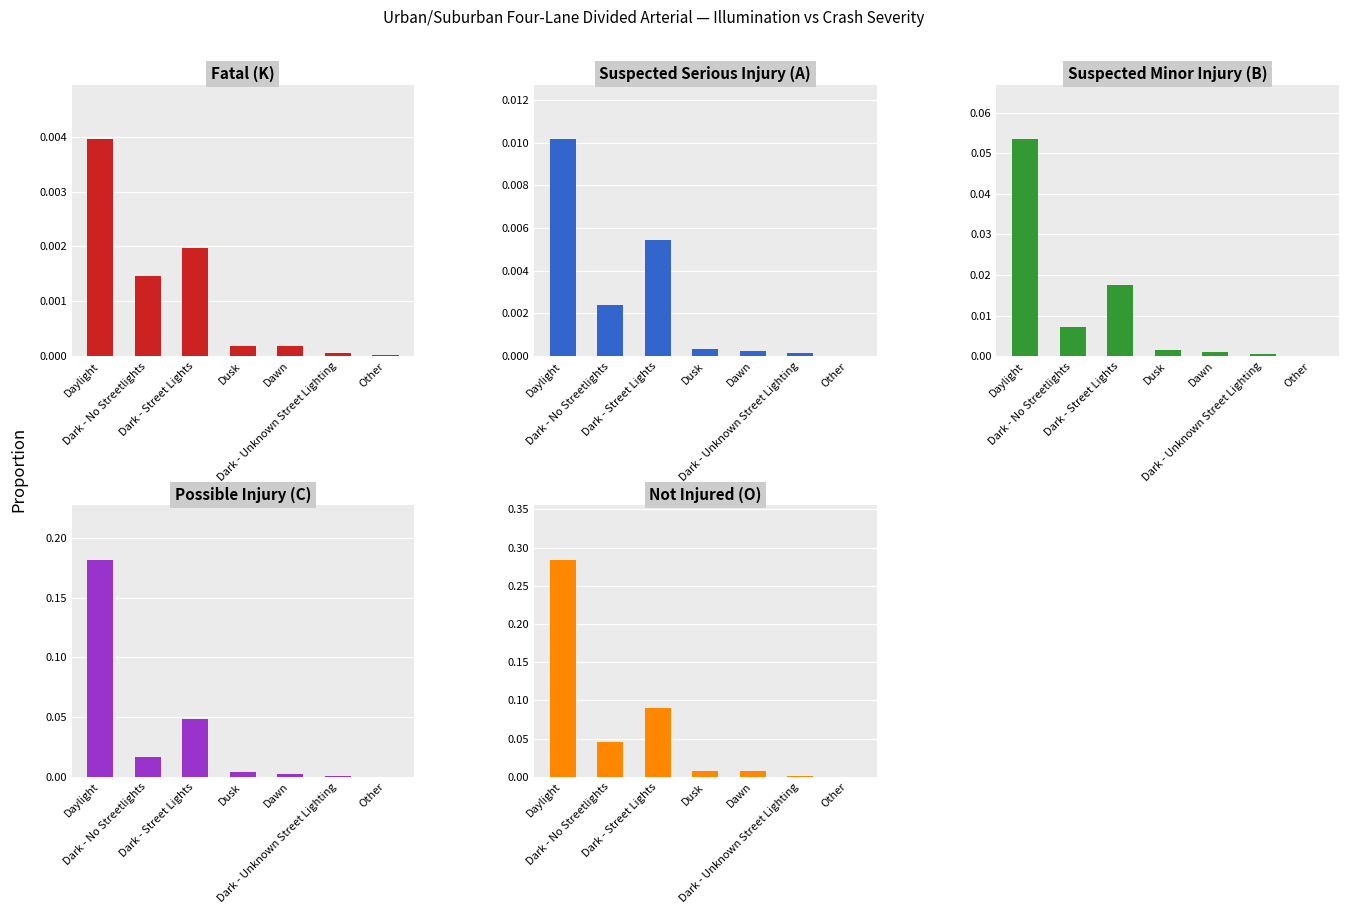

Reading left to right, what are all the values shown in this chart?

Fatal (K): 0.0	0.0	0.0	0.0	0.0	0.0	0.0
Suspected Serious Injury (A): 0.0	0.0	0.0	0.0	0.0	0.0	0.0
Suspected Minor Injury (B): 0.1	0.0	0.0	0.0	0.0	0.0	0.0
Possible Injury (C): 0.2	0.0	0.0	0.0	0.0	0.0	0.0
Not Injured (O): 0.3	0.0	0.1	0.0	0.0	0.0	0.0